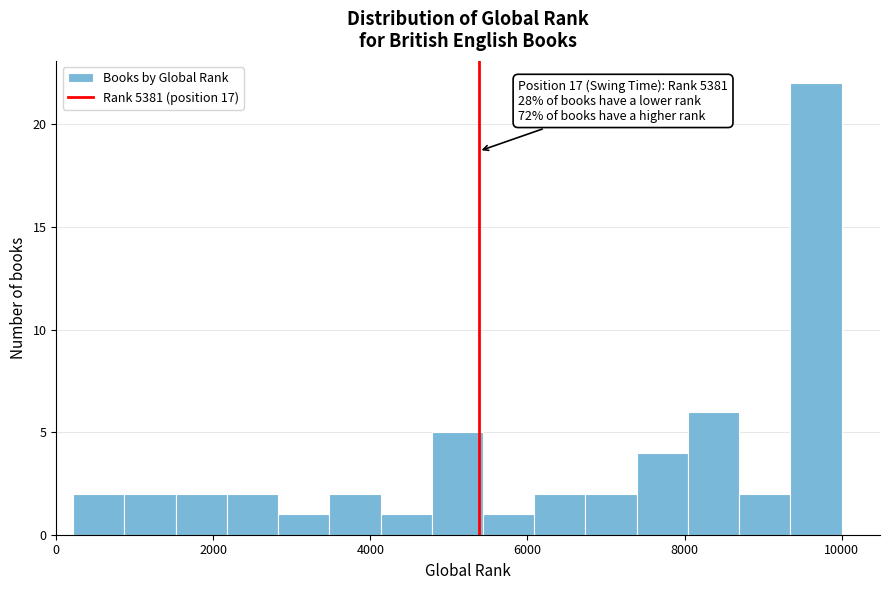

Around what value on the x-axis is the tallest bar? Give the approximate position of its centre, as read against the axis.

9600